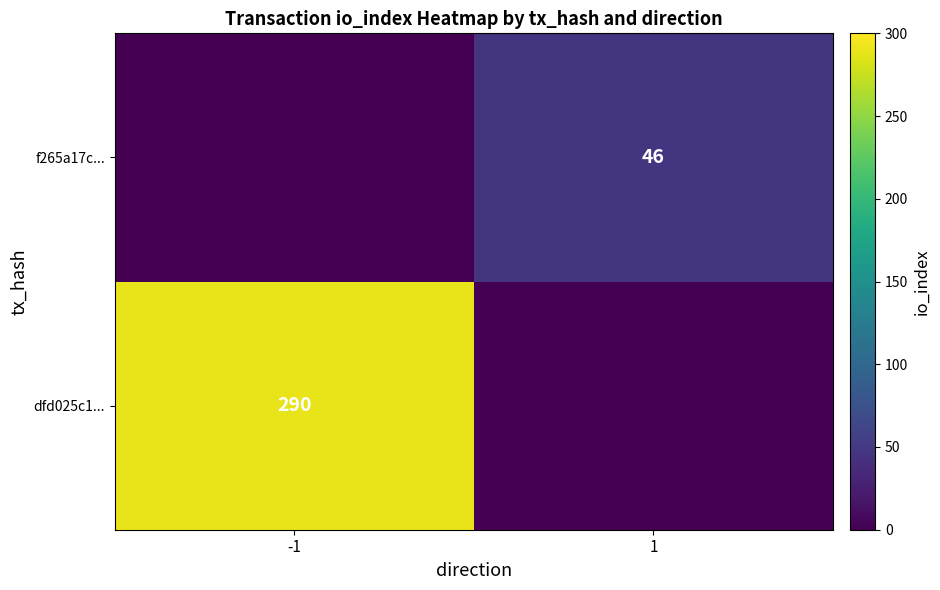

Is it true that f265a17c... equals 46 at 1?

True